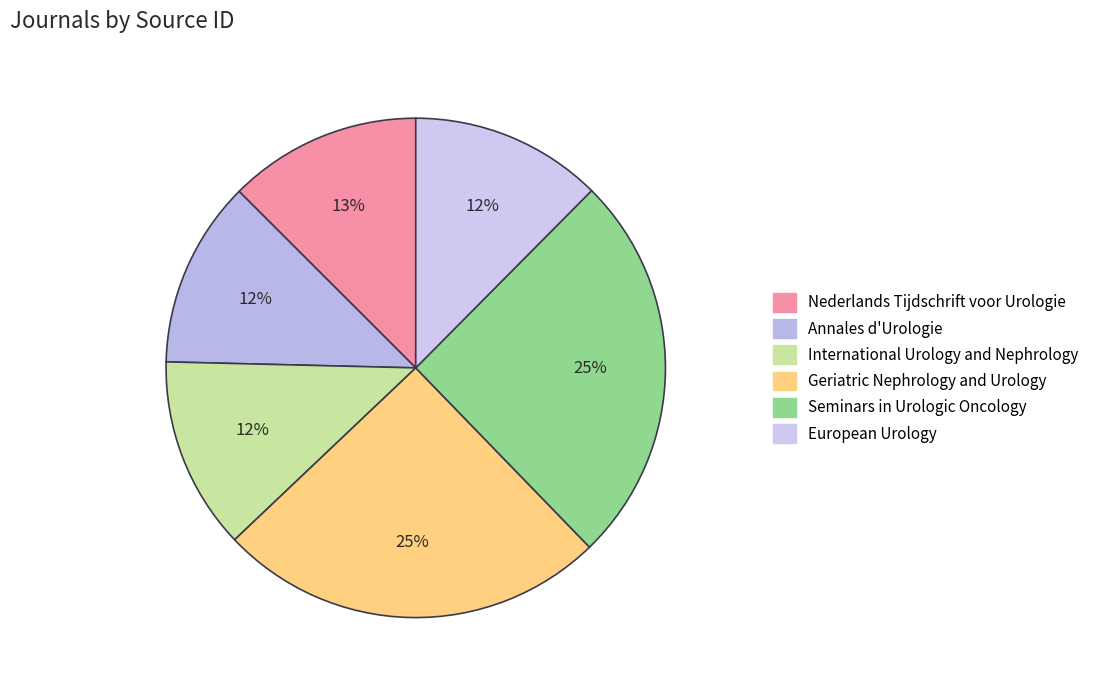

How many slices are in this pie chart?

6